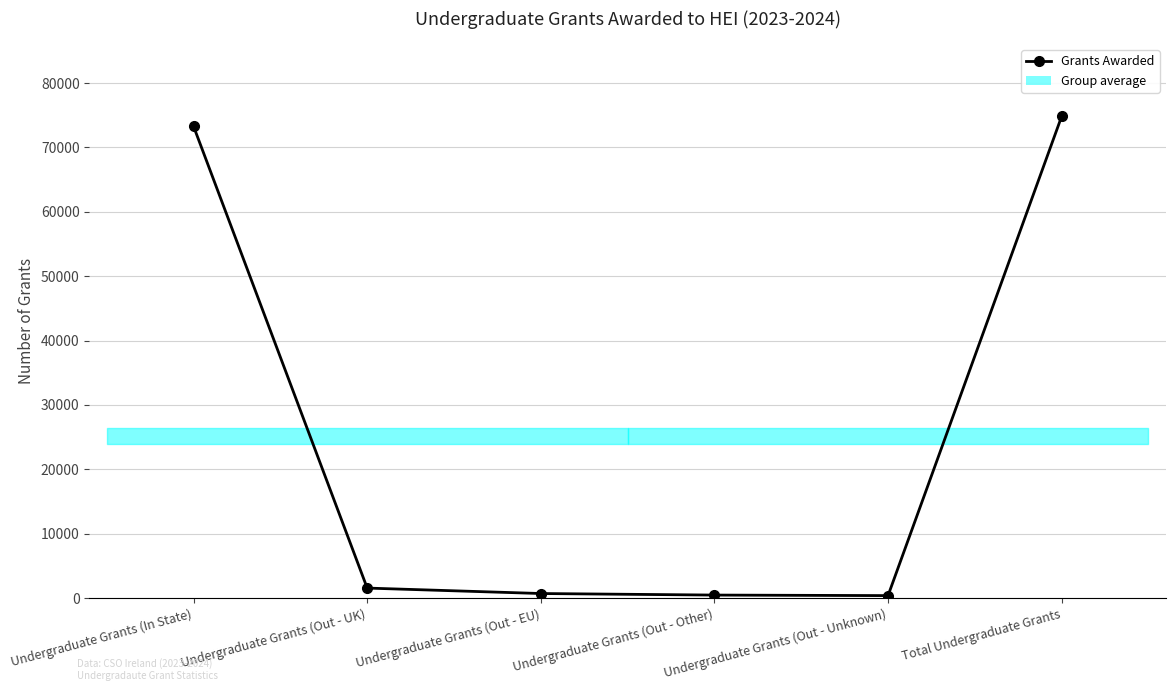

What is the minimum value shown in the chart?

382